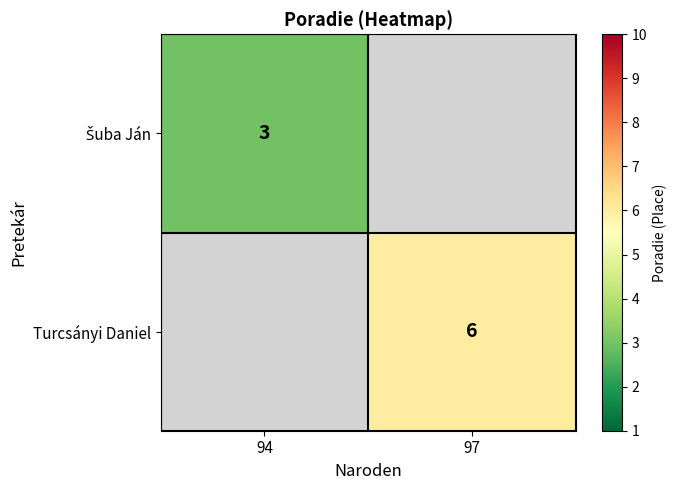

Is it true that Turcsányi Daniel equals 1 at 97?

False